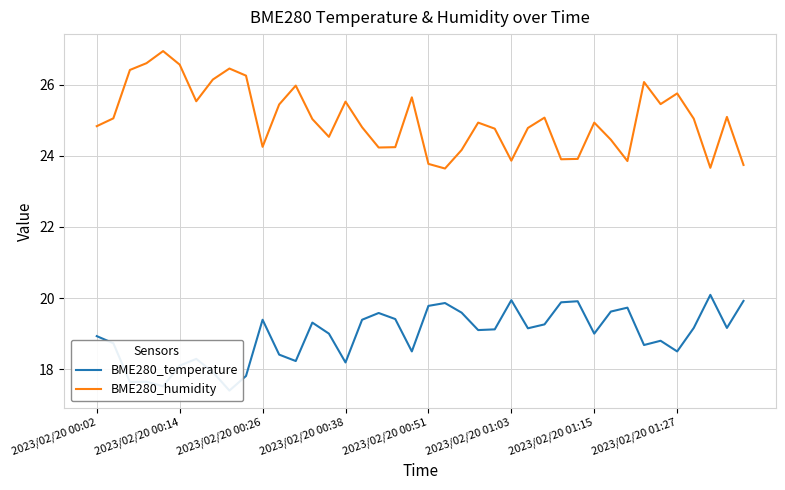

List the series in order of their overall mean, lowest first.

BME280_temperature, BME280_humidity